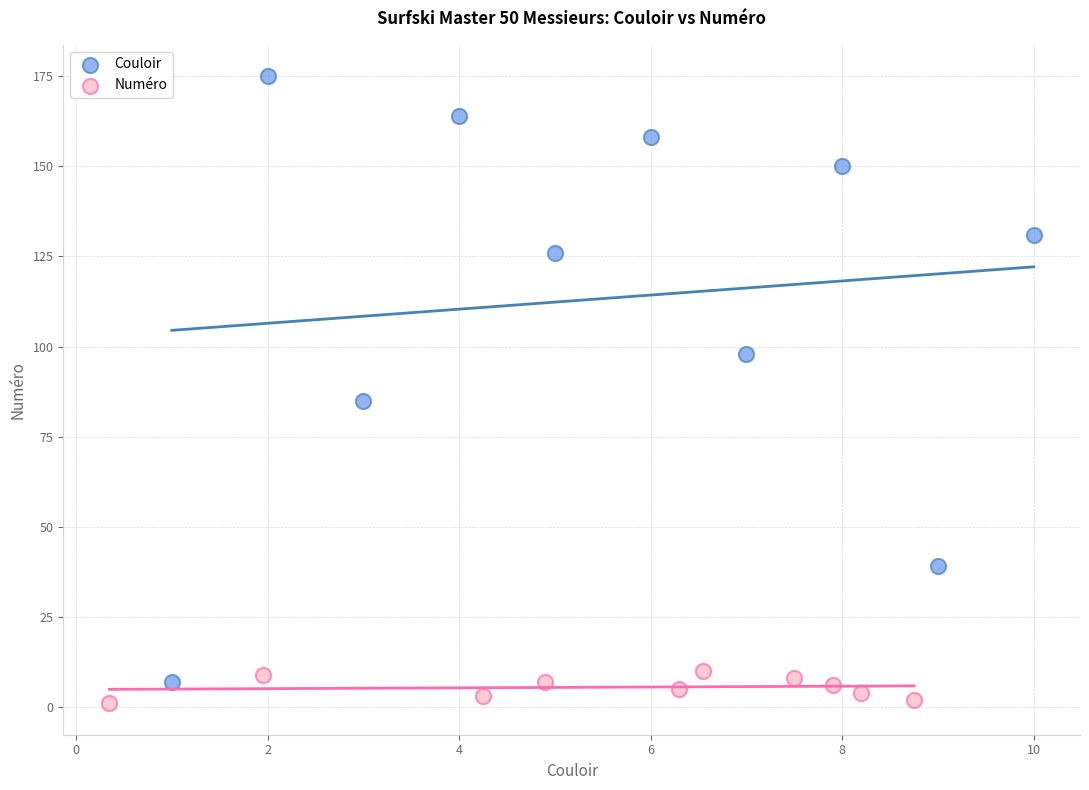

What are all the series names shown in the legend?

Couloir, Numéro